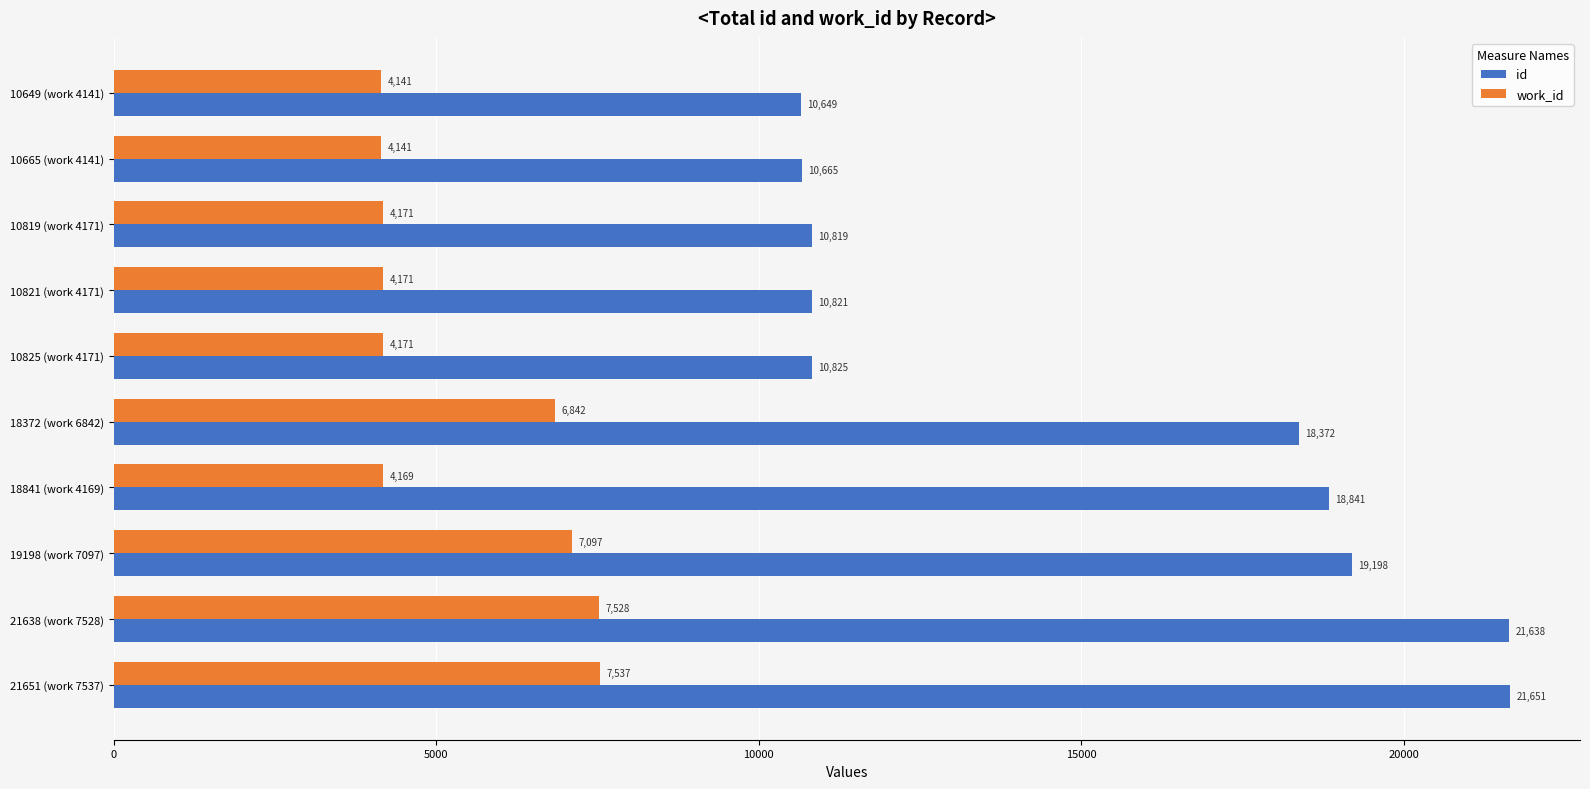

What is the approximate value of id at 21638 (work 7528)?

21638